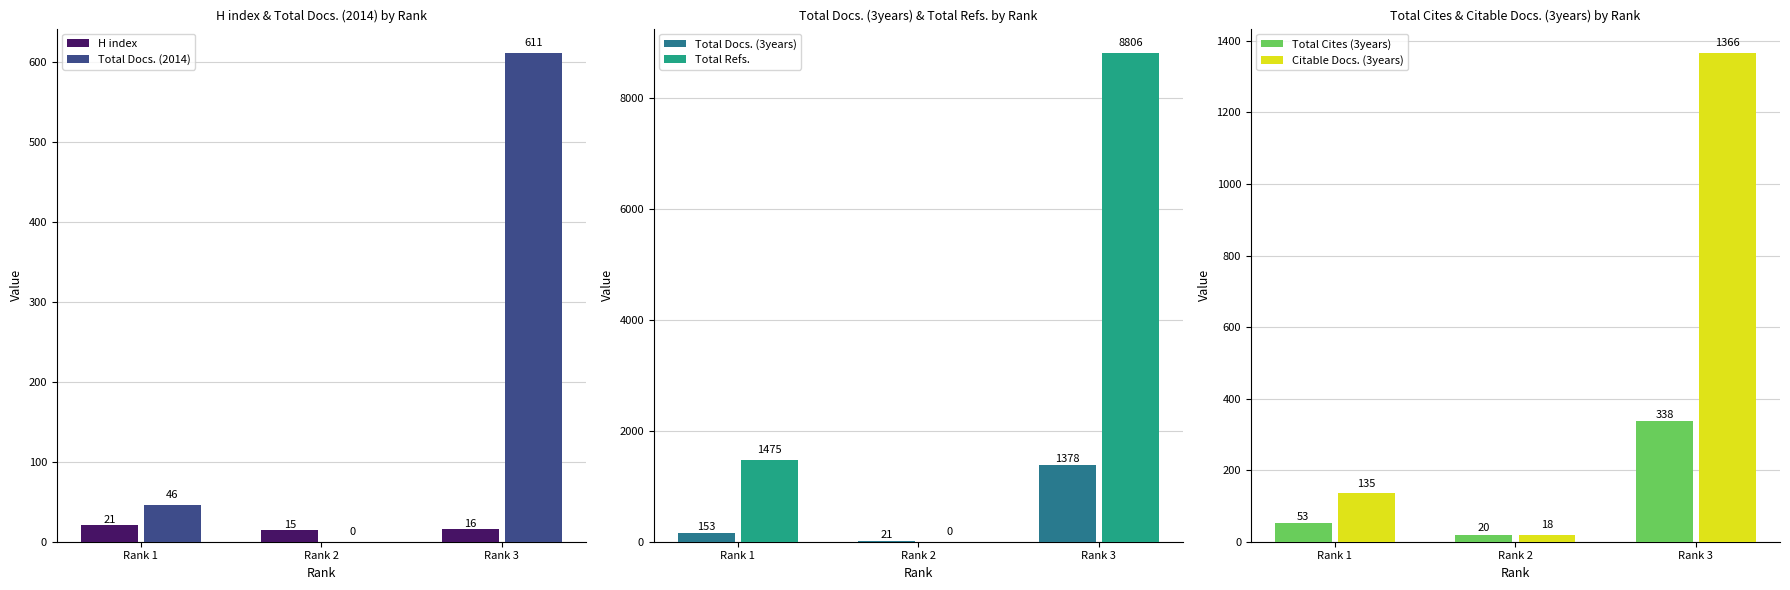

Rank the categories by Total Cites (3years) value from highest to lowest.

Rank 3, Rank 1, Rank 2